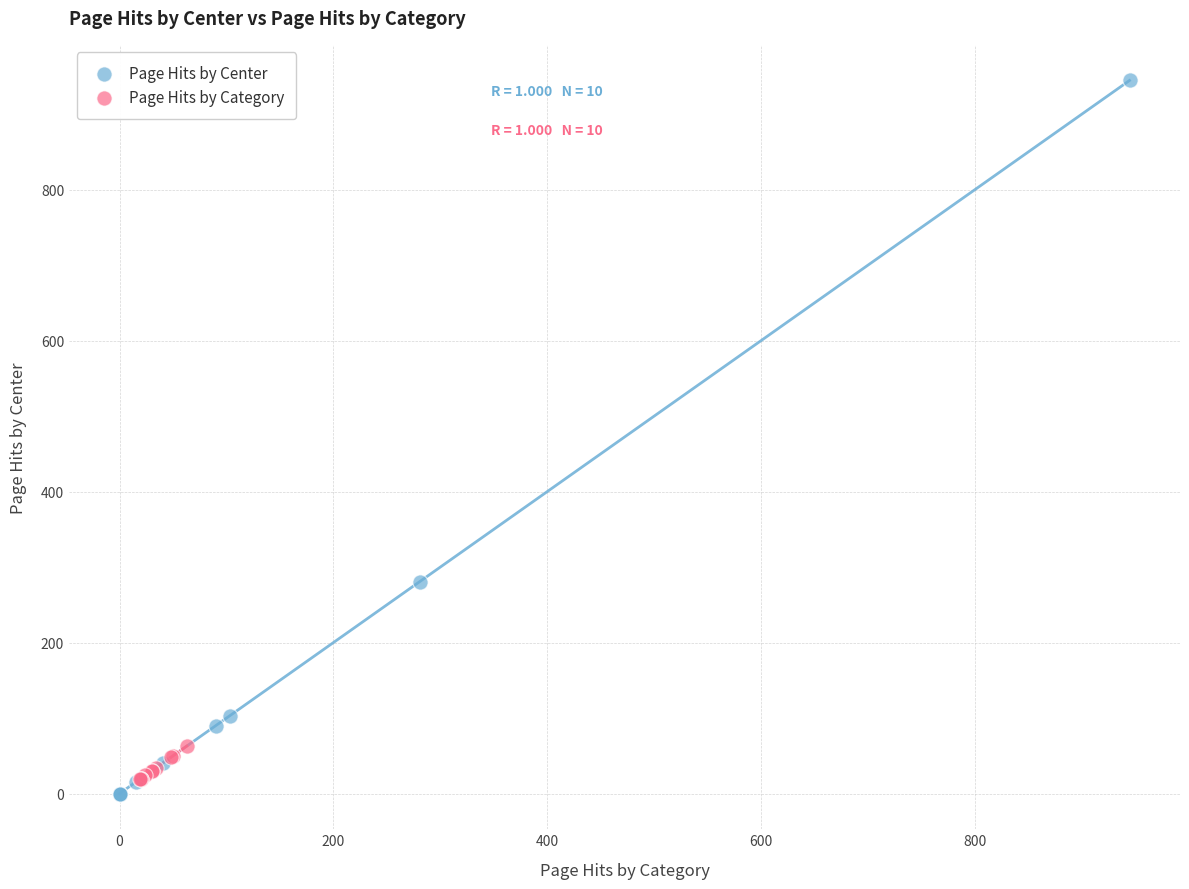

Which series has the widest spread of Y values?

Page Hits by Center